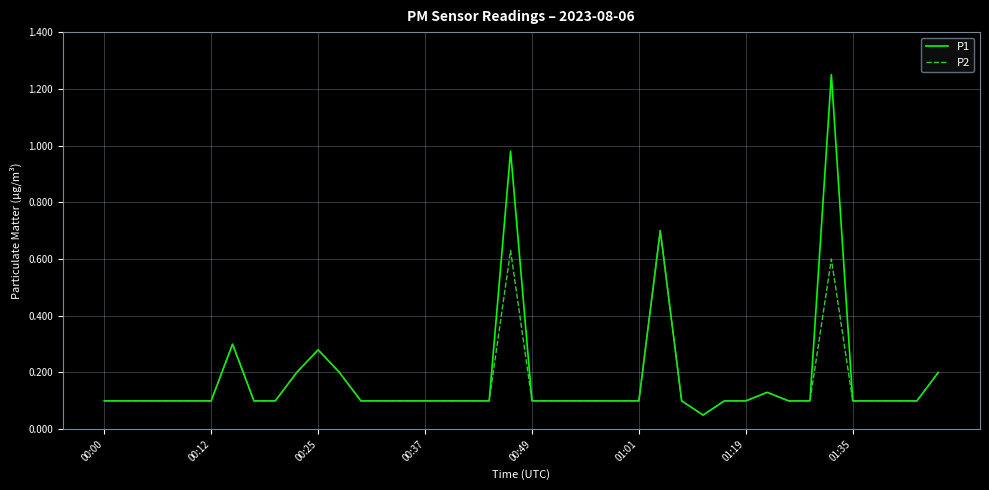

Which series has the largest range (max minus min)?

P1